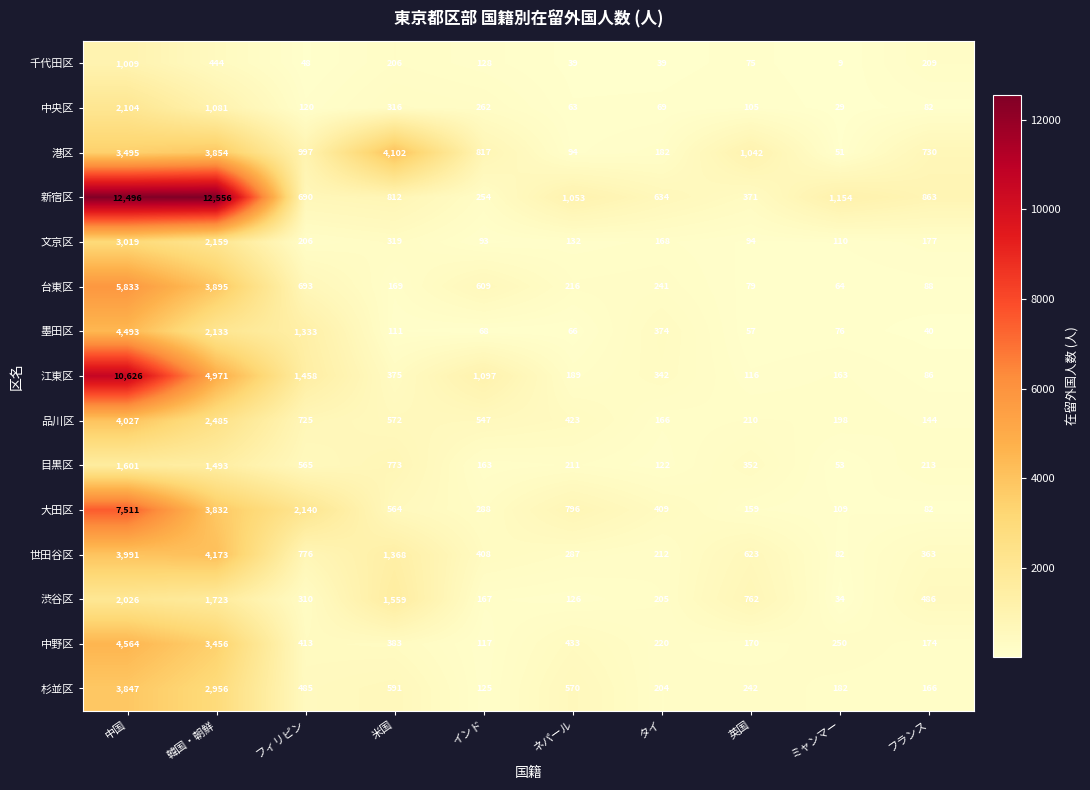

What value does the 大田区 series have at 英国, to the nearest 100?

200